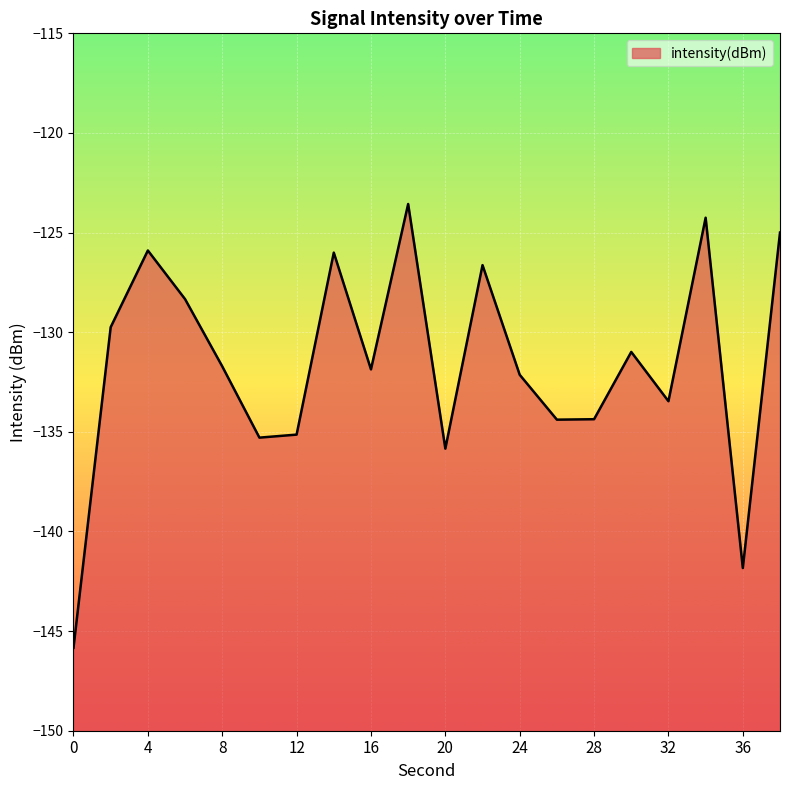

What is the difference between the maximum and second lowest values?

18.3